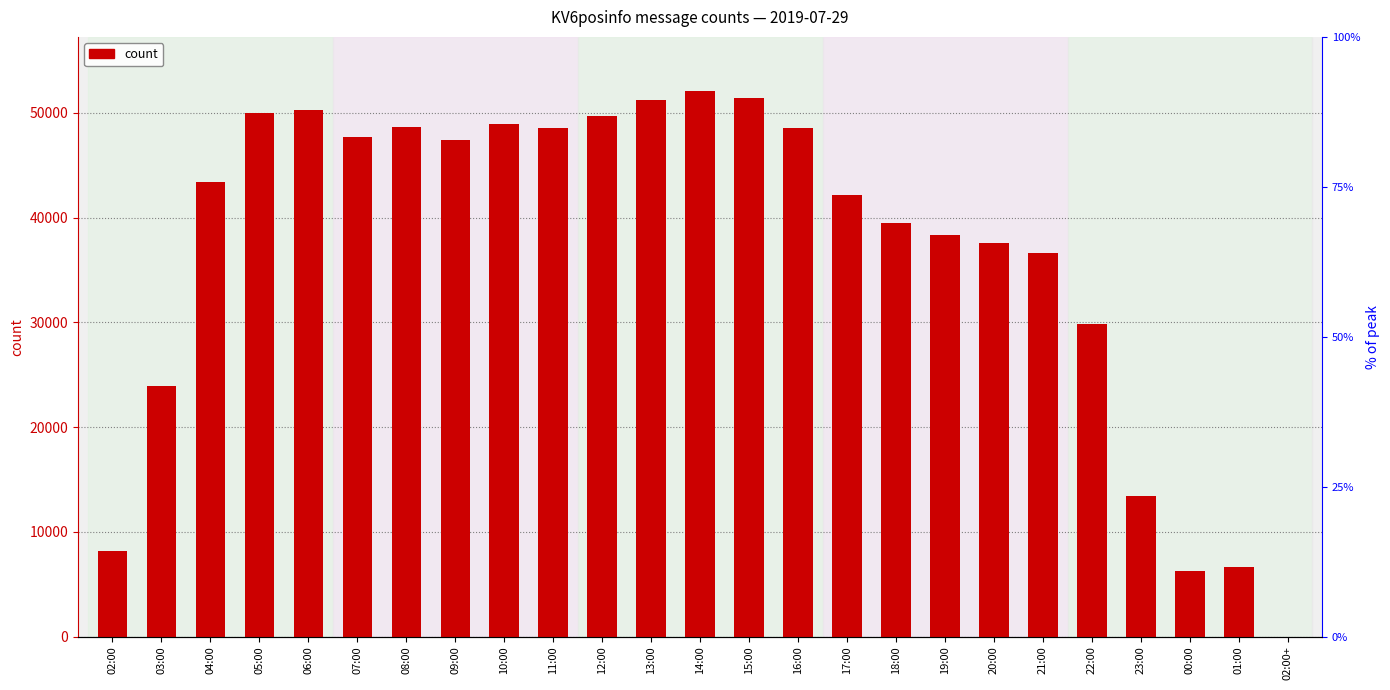

How many values are below 43390?

12